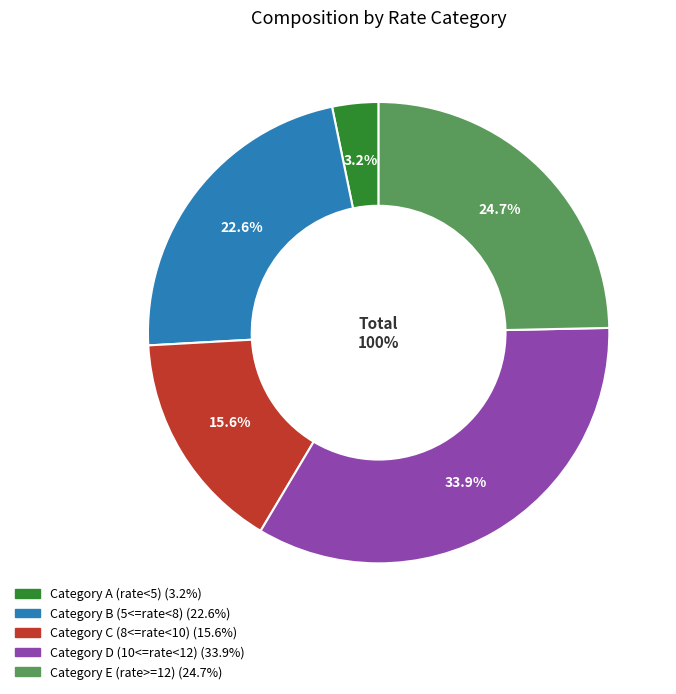

Approximately how many times larger is the value at 6.7 compared to 11.0?

0.6